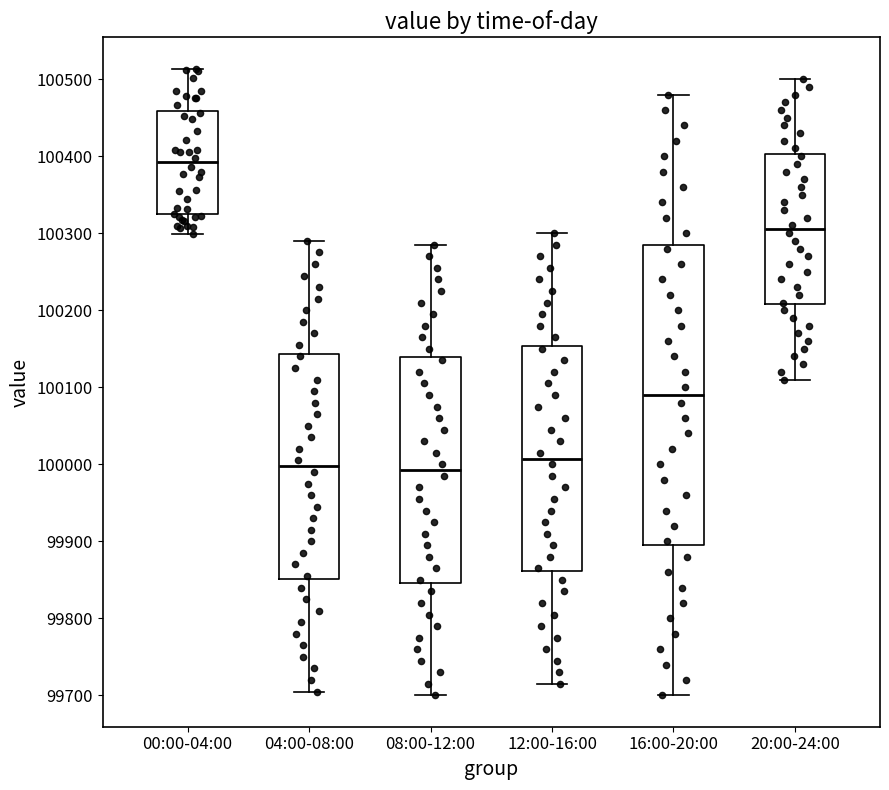

Where does the median line of the box for 04:00-08:00 sit on the y-axis? The values are not printed on the chart, so give them approximately, as read against the axis.

100000